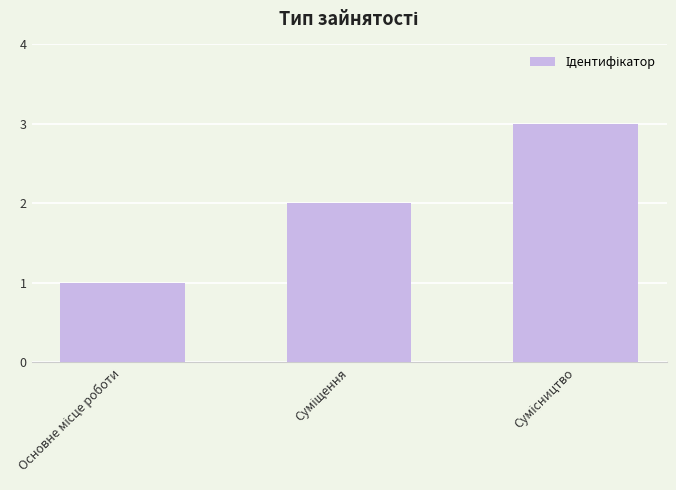

What is the maximum value shown in the chart?

3